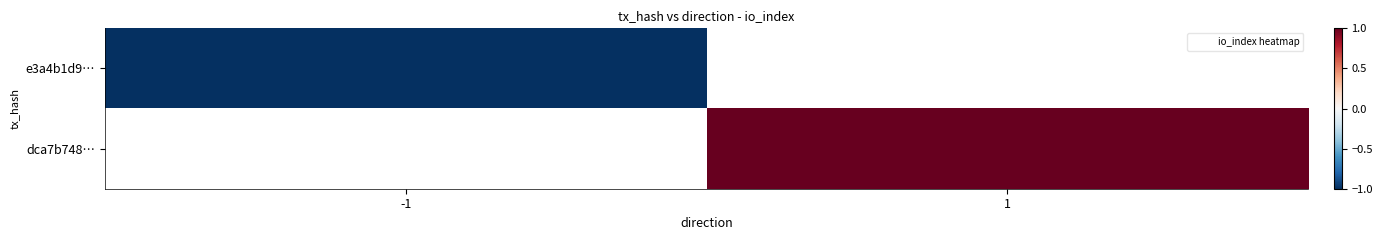

How many categories are shown in the chart?

2